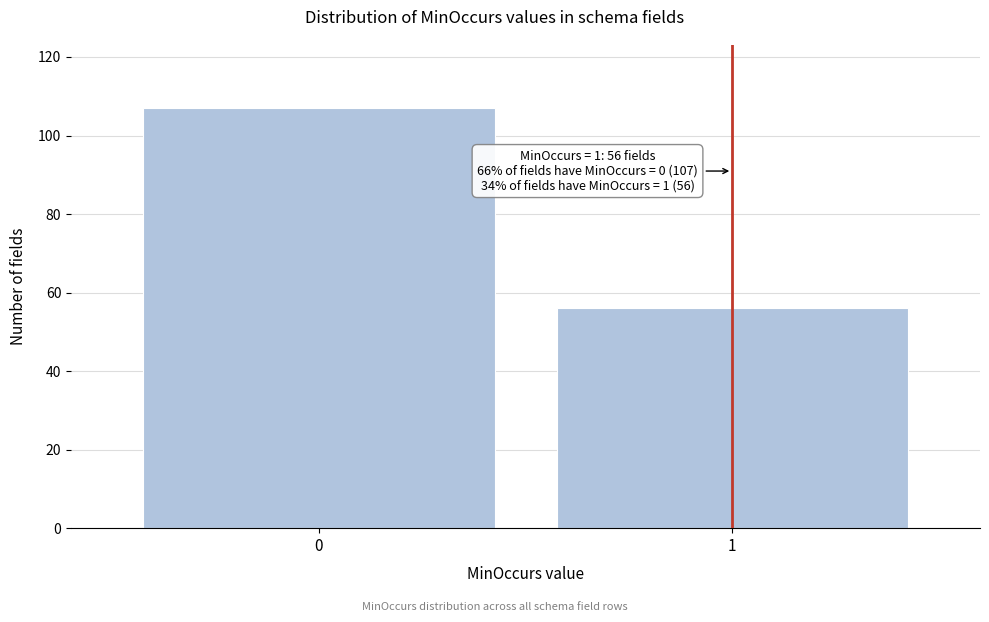

Reading left to right, what are all the values shown in this chart?

0=107	1=56